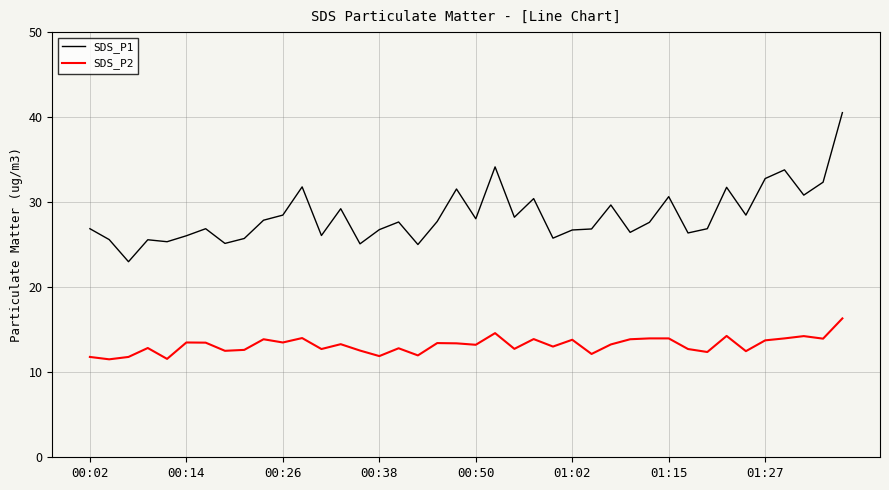

What are all the series names shown in the legend?

SDS_P1, SDS_P2